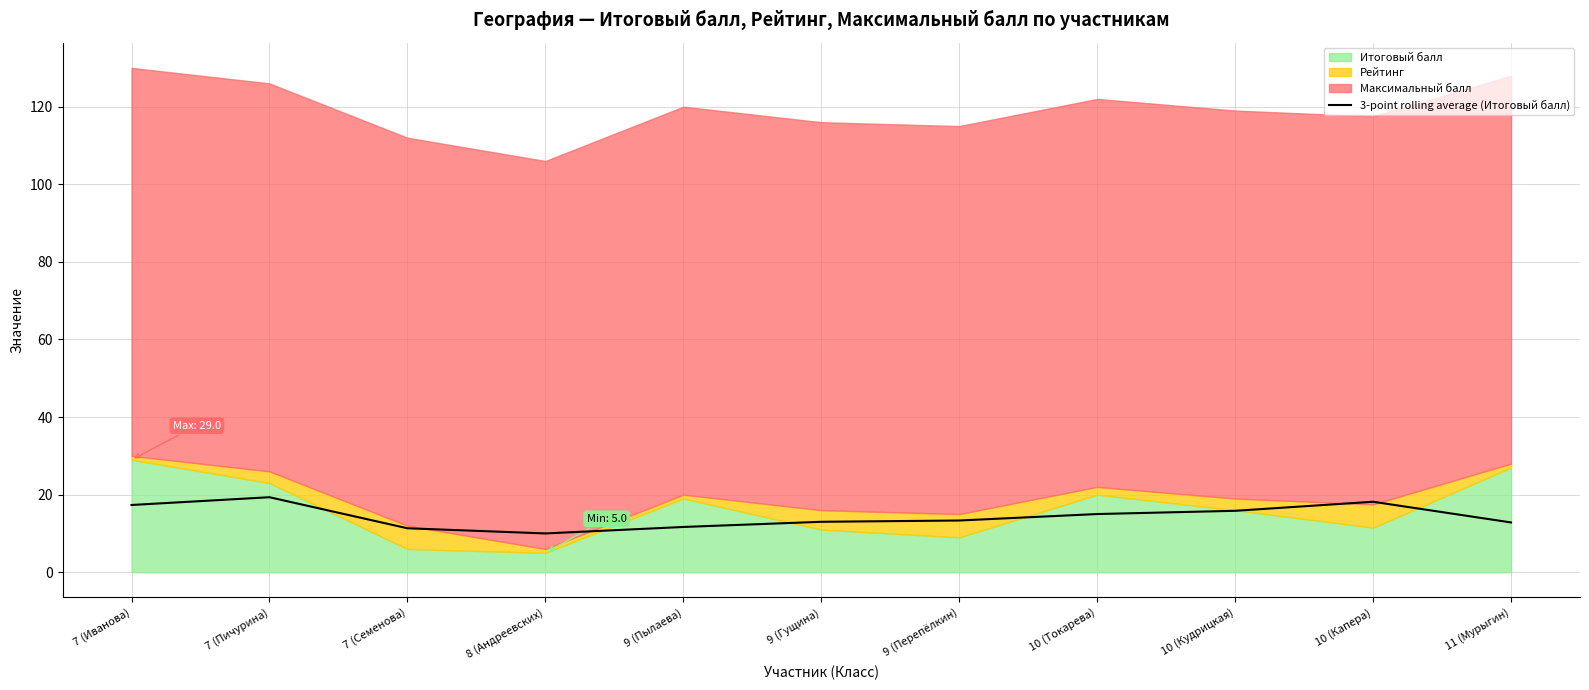

The 3-point rolling average (Итоговый балл) series shows 11.7 at 9 (Пылаева). True or false?

True